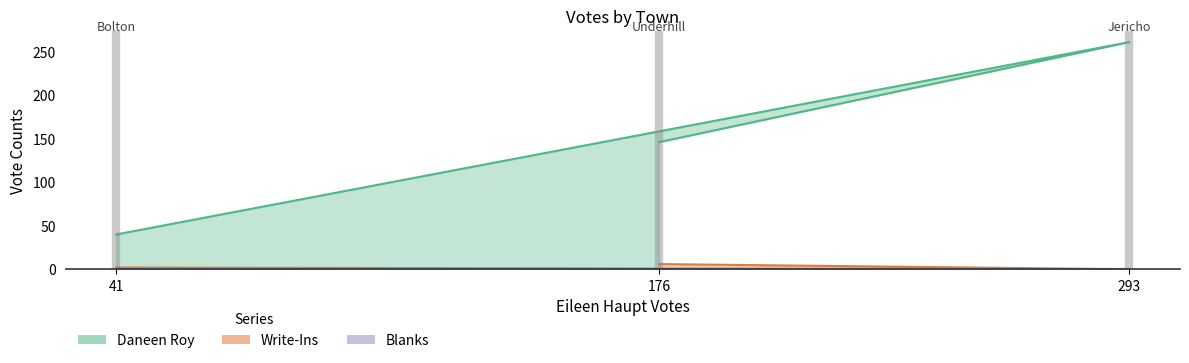

Rank the categories by Daneen Roy value from highest to lowest.

293, 176, 41